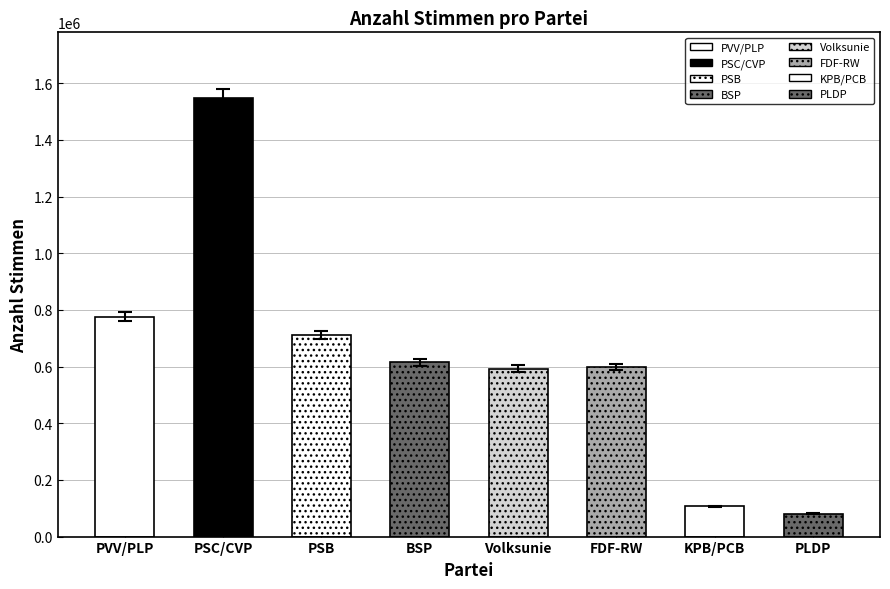

What is the smallest value displayed?

81133